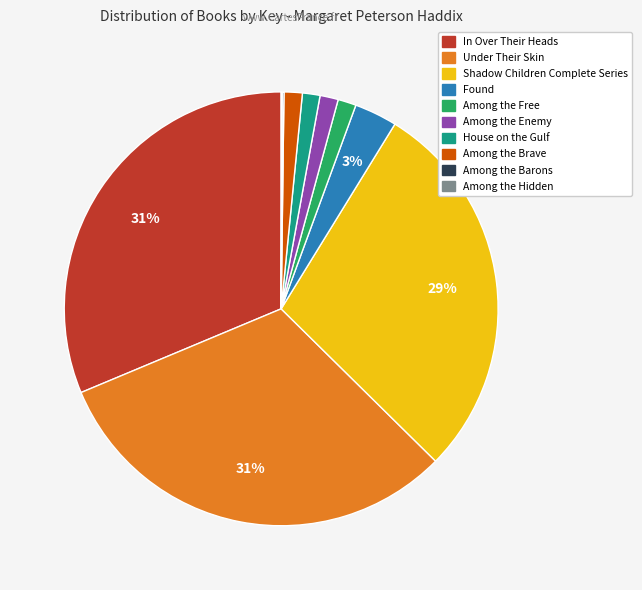

To the nearest percent, what is the average slice percentage?

10%